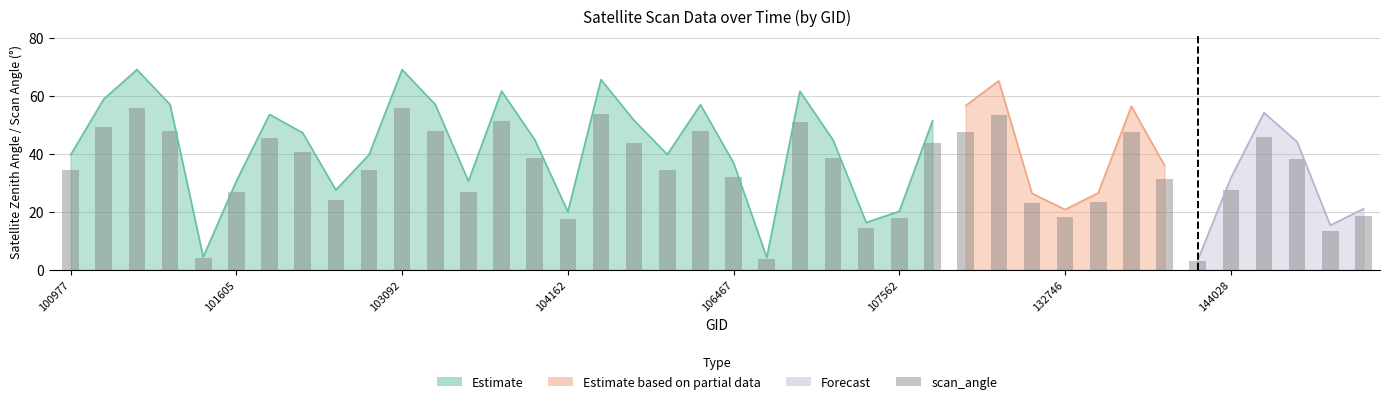

What is the difference between the maximum and second lowest values?

52.0